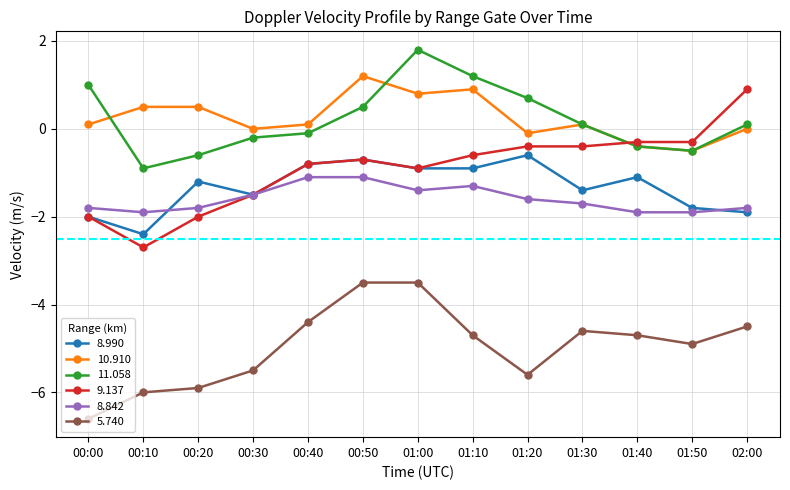

How many positive values does the 9.137 series have?

1